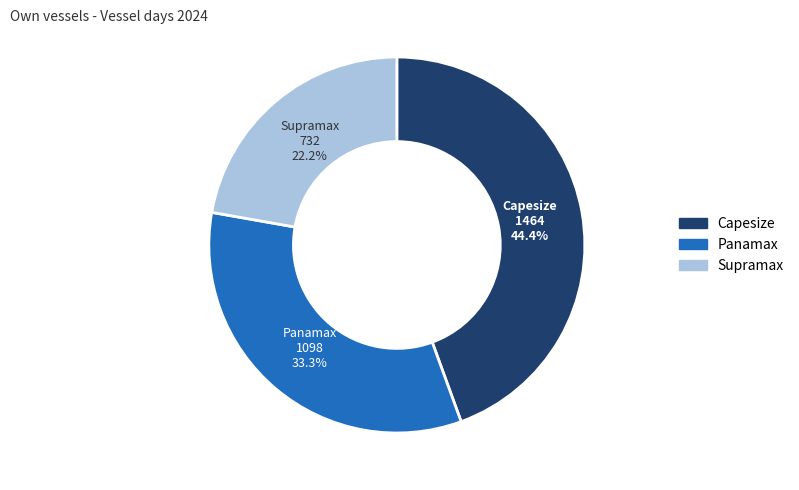

Is there a majority slice in this chart?

No